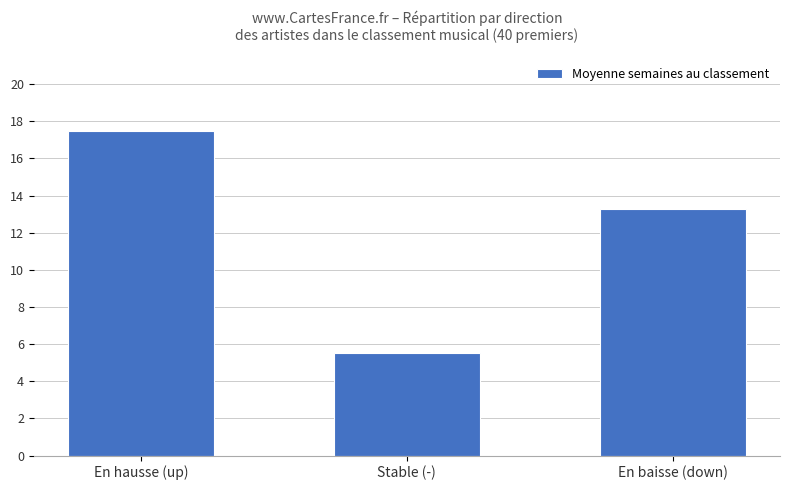

Reading left to right, extract all data points from this chart.

En hausse (up)=17.5	Stable (-)=5.5	En baisse (down)=13.3